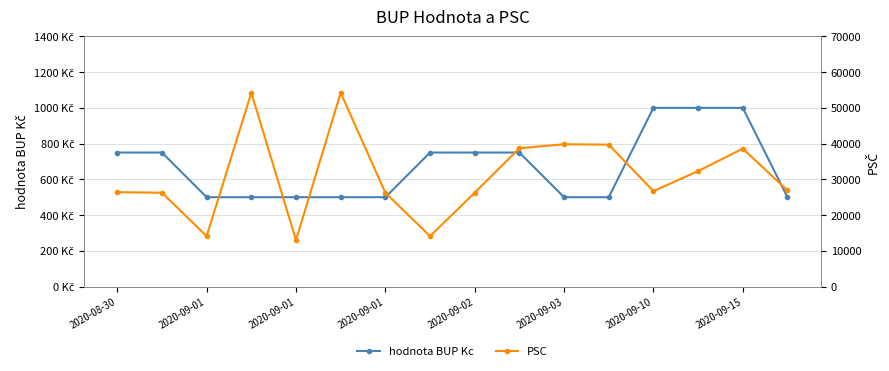

The PSC series shows 64364 at 2020-09-03. True or false?

False